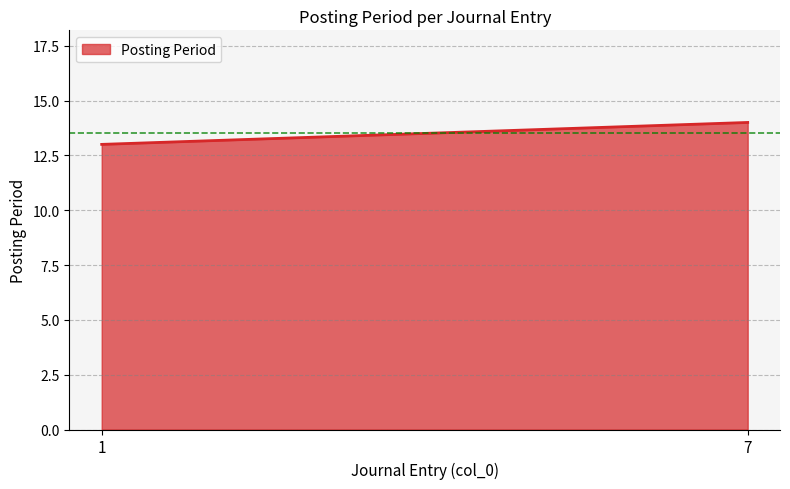

What is the minimum value shown in the chart?

13